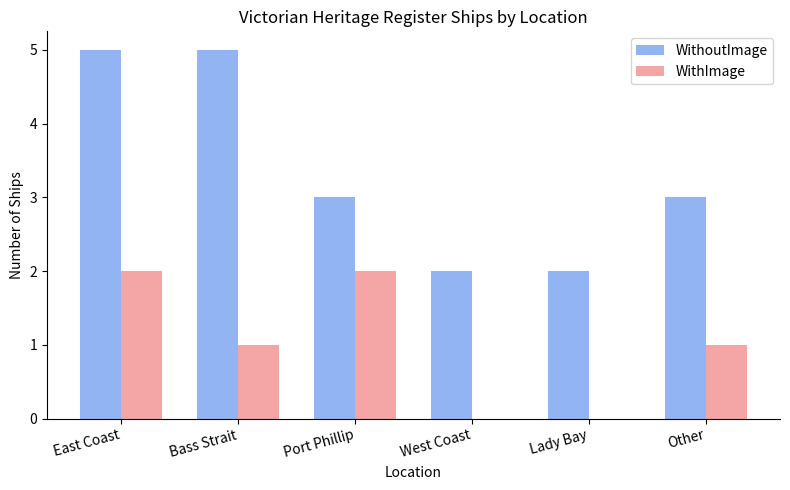

True or false: WithImage has a value of -1 at Lady Bay.

False